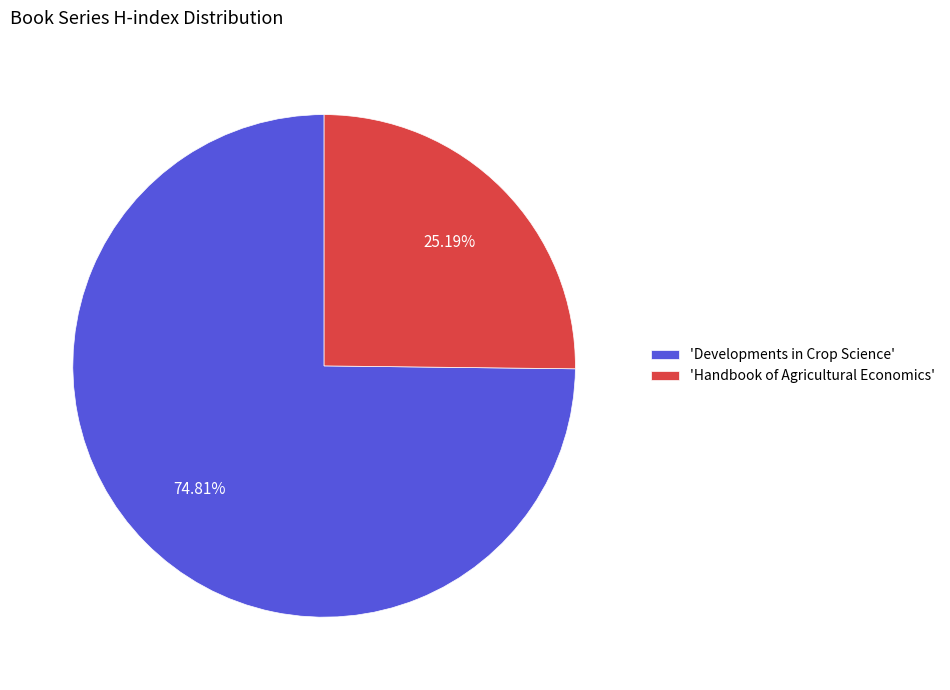

What is the ratio of the value at 'Developments in Crop Science' to the value at 'Handbook of Agricultural Economics'?

3.0